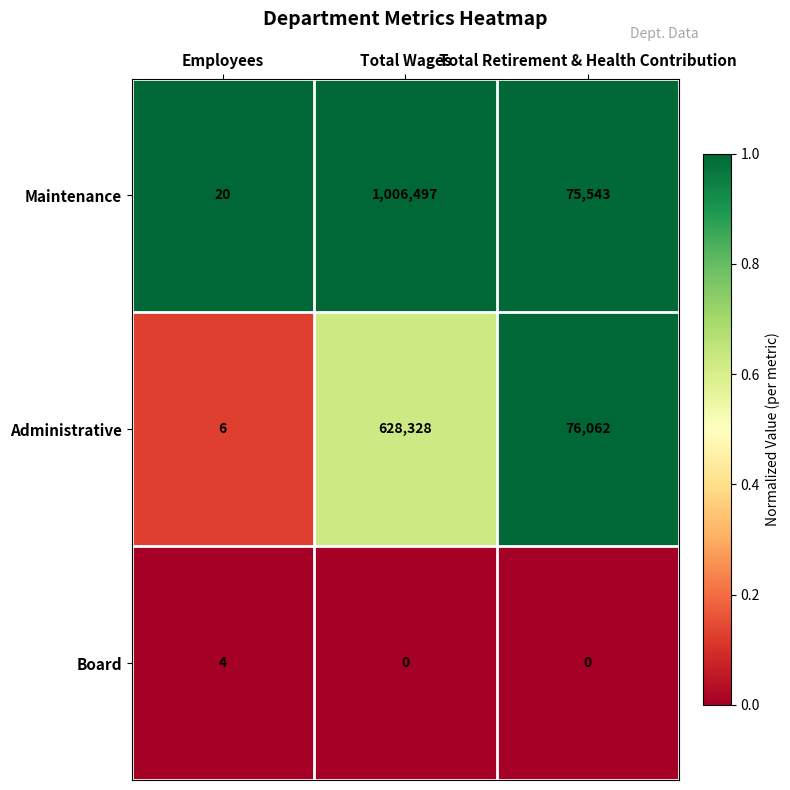

Is the value of Board at Total Wages greater than the value of Maintenance at Employees?

No